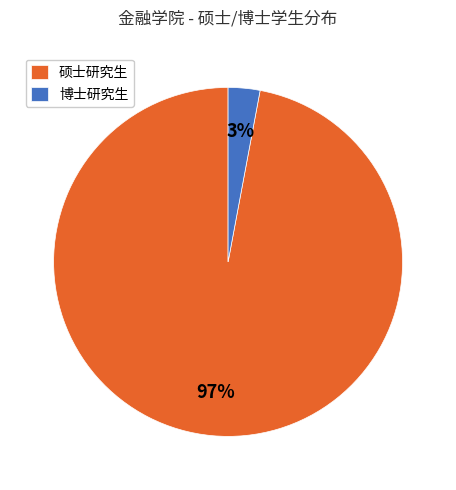

Which slice is the largest?

硕士研究生